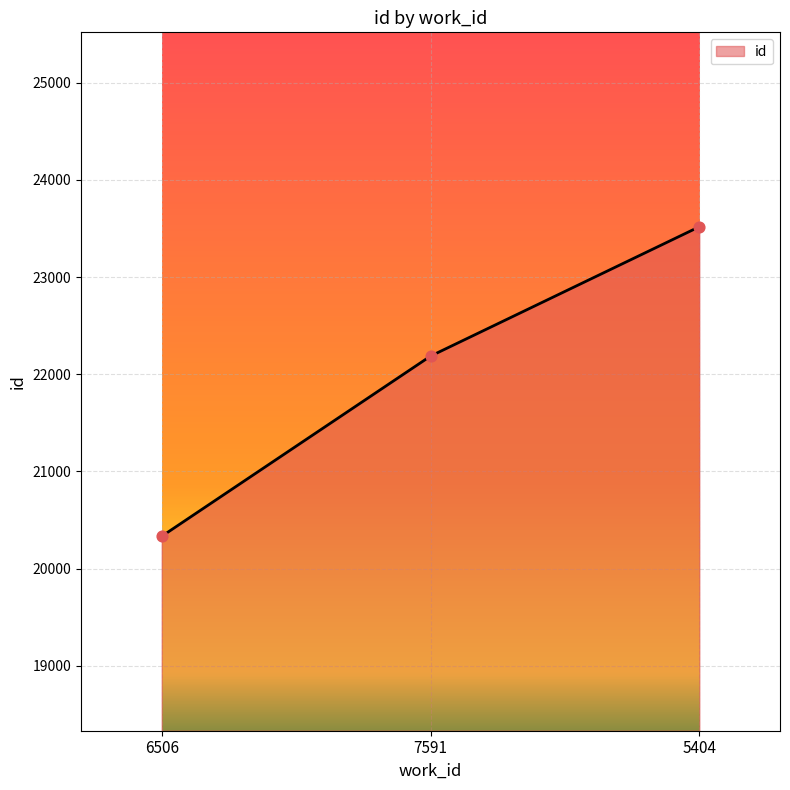

What is the change in value from 7591 to 5404?

+1331